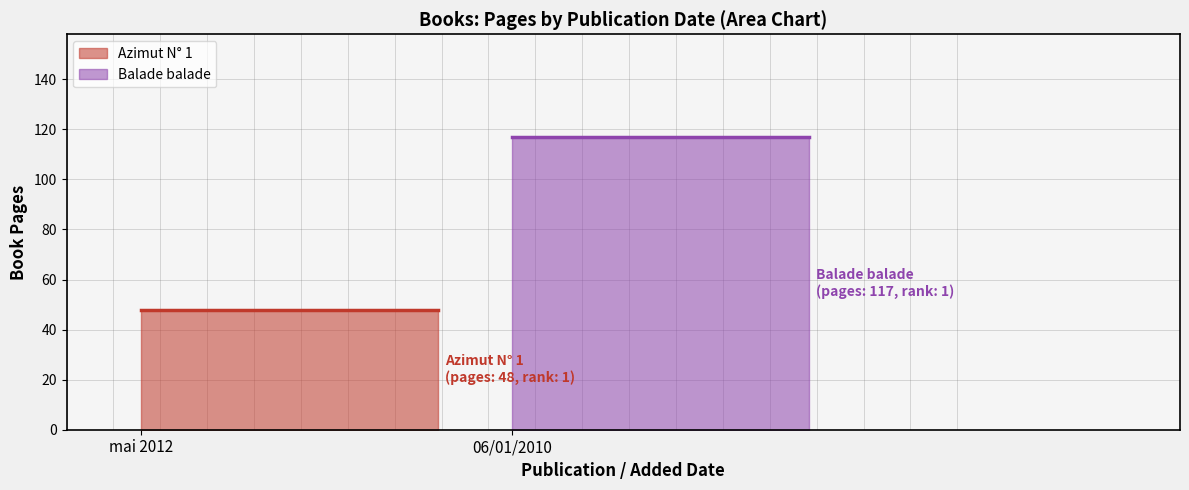

How many distinct data groups are displayed?

2